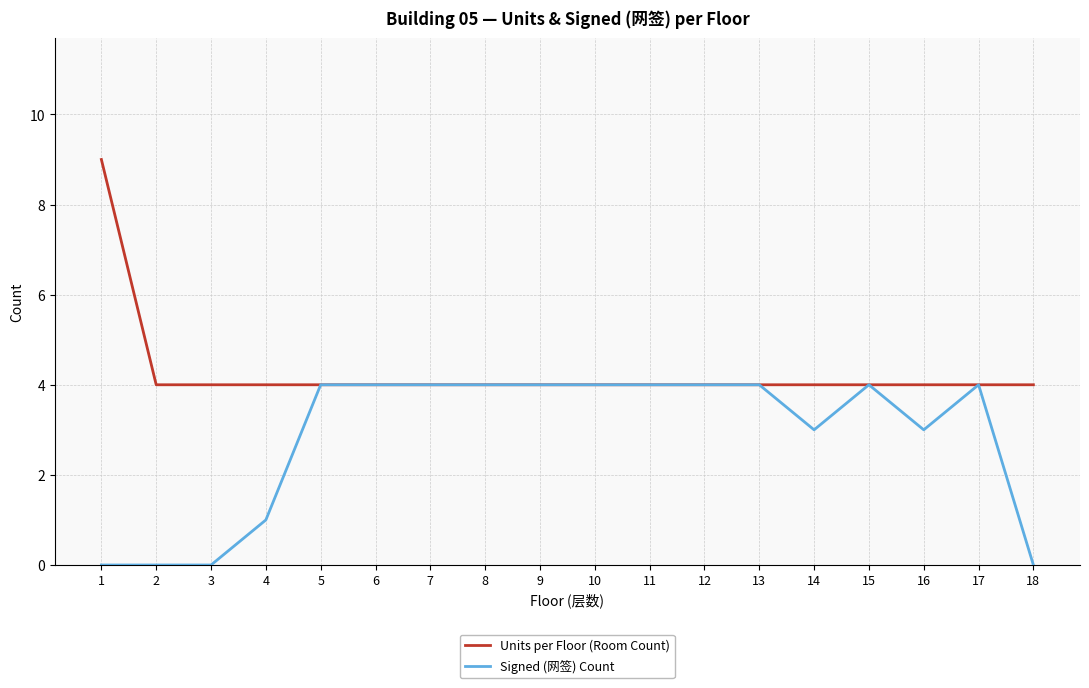

At how many categories does at least one series exceed 3?

18